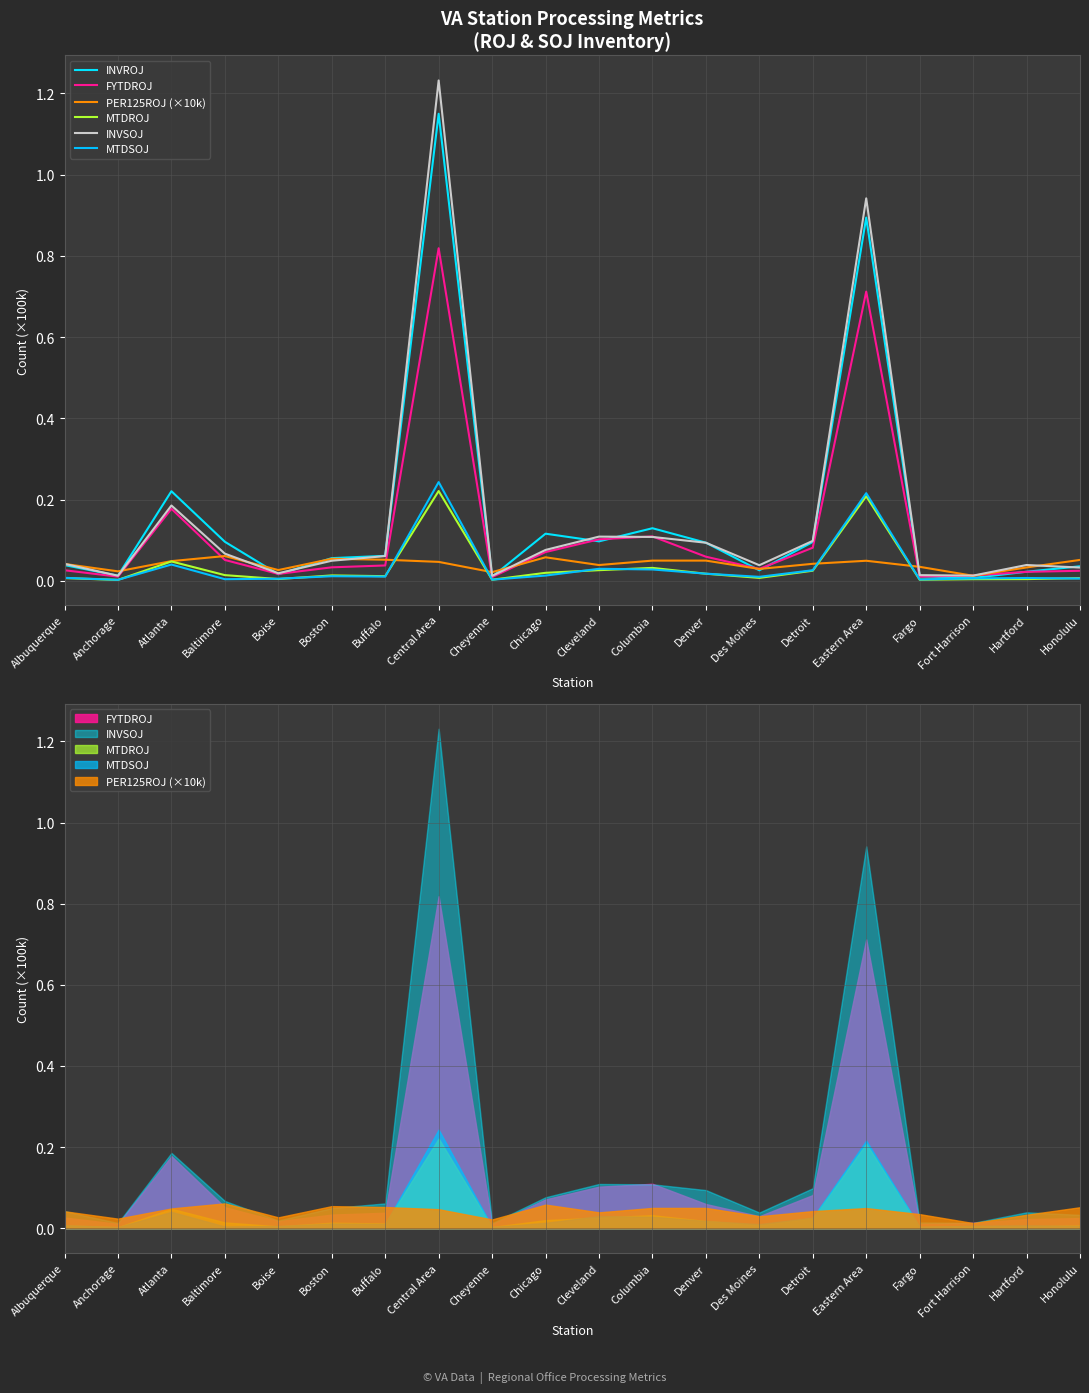

What is the difference between the second highest and second lowest values in the MTDSOJ series?

0.2